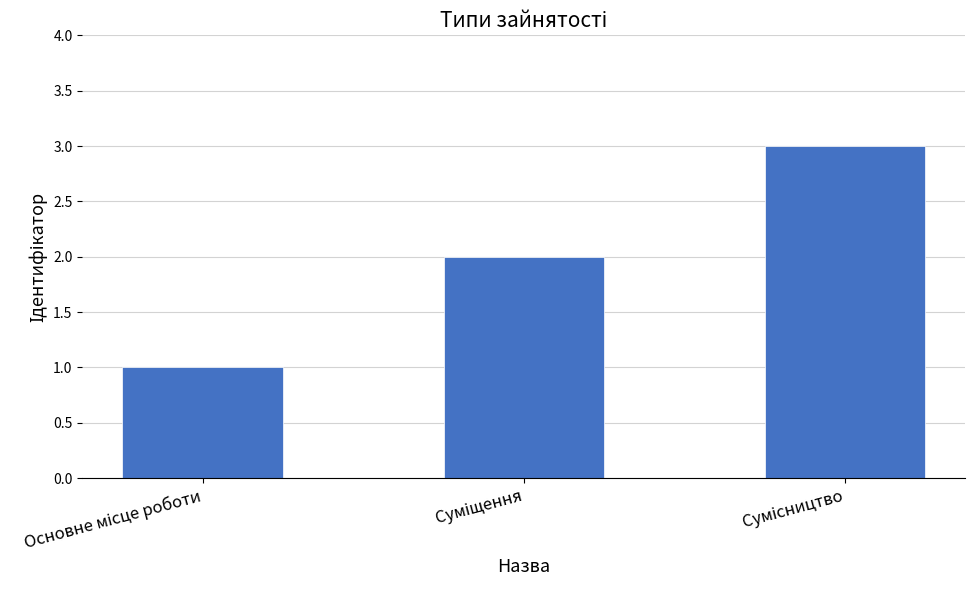

What is the greatest value displayed?

3